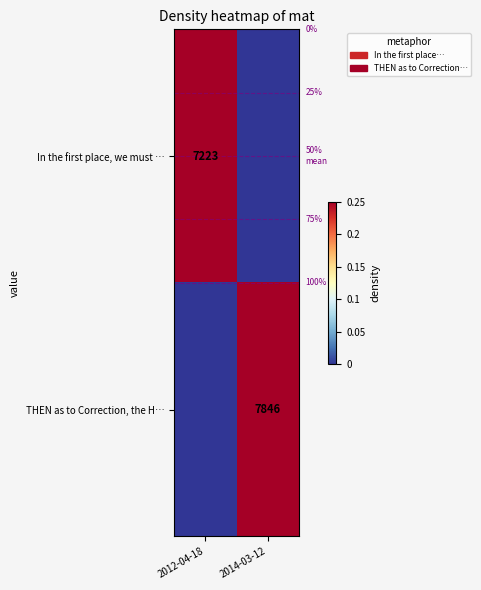

Is it true that THEN as to Correction, the H… equals 7846 at 2014-03-12?

True